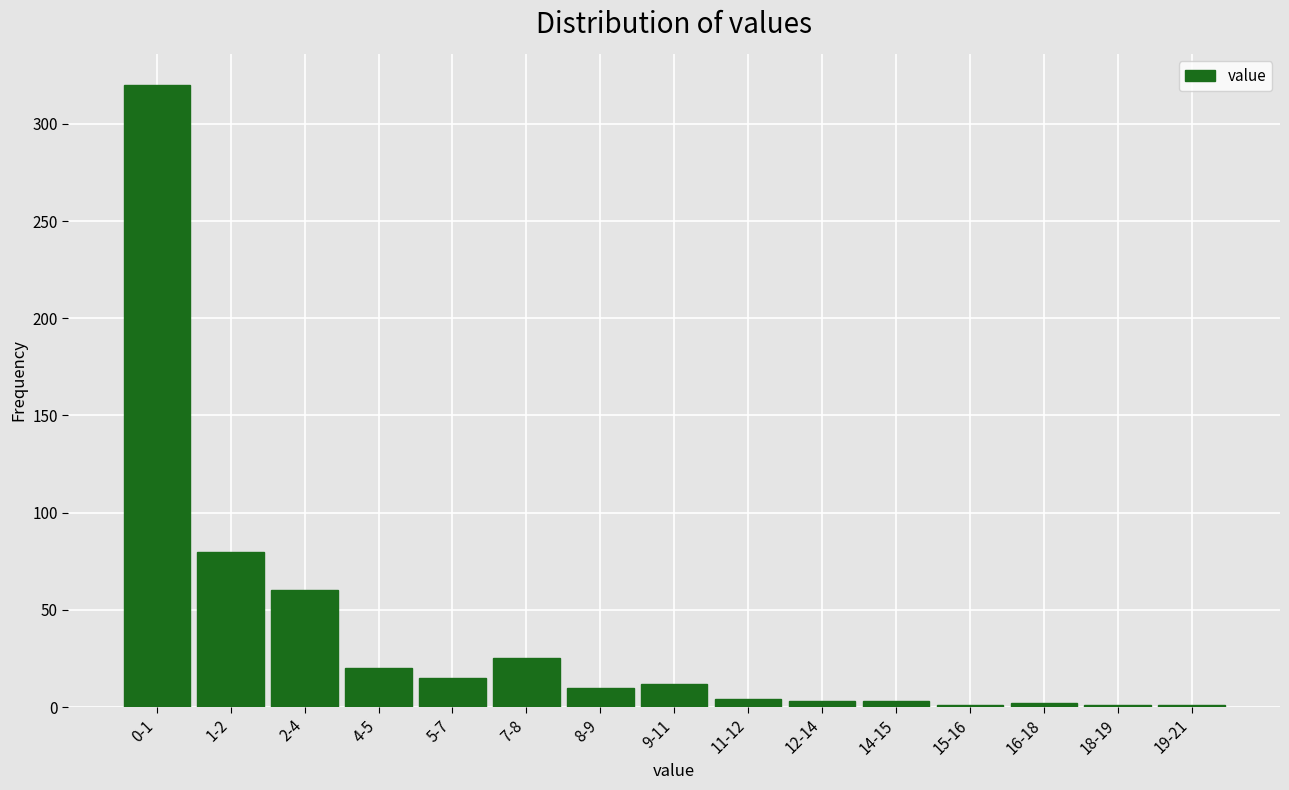

What is the change in value from 2-4 to 4-5?

-40